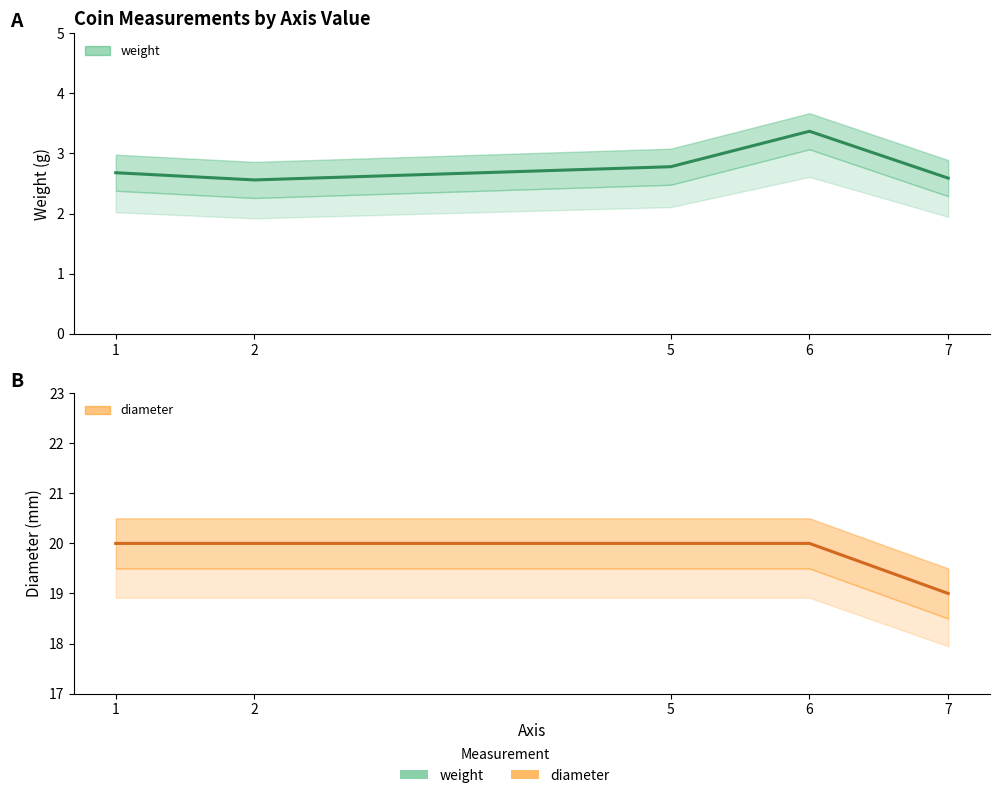

Is the value of diameter at 1 greater than the value of weight at 6?

Yes